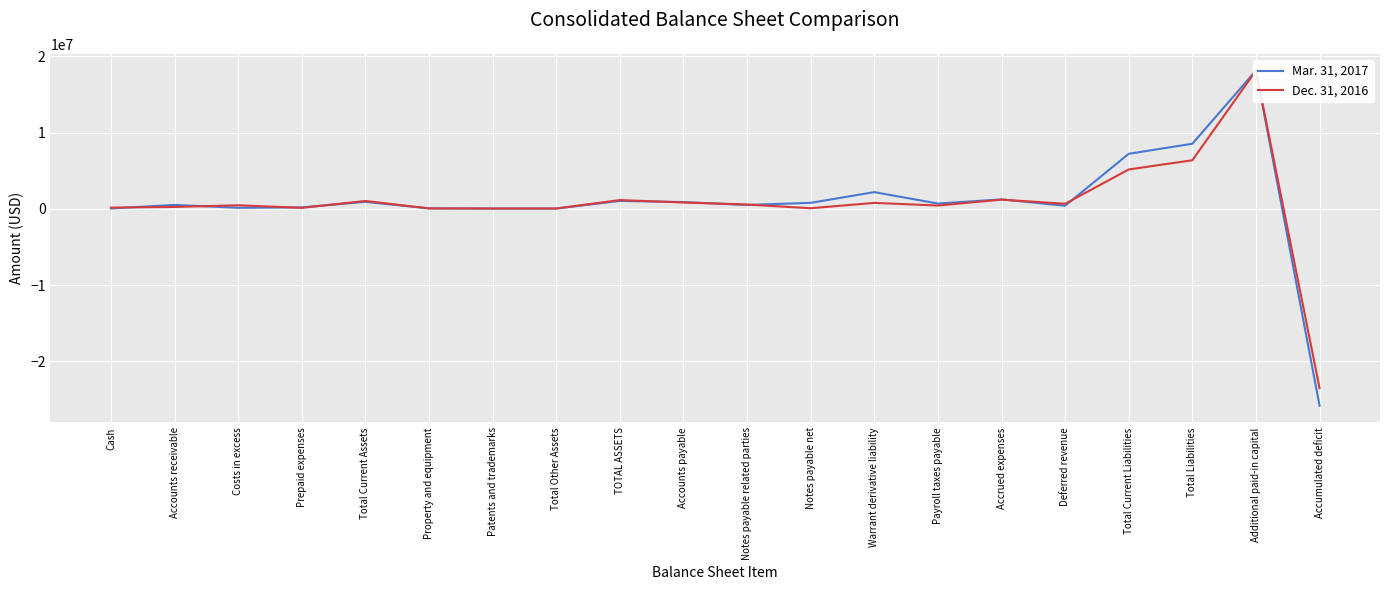

What is the approximate value of Mar. 31, 2017 at Property and equipment, to the nearest 50?

71950